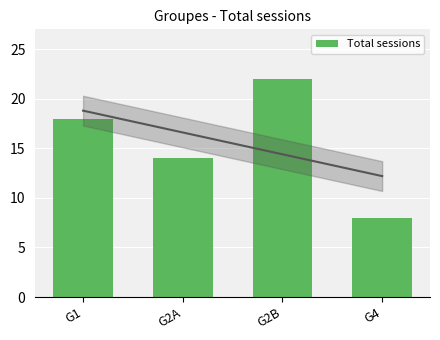

Which category has the lowest value across all series?

G4